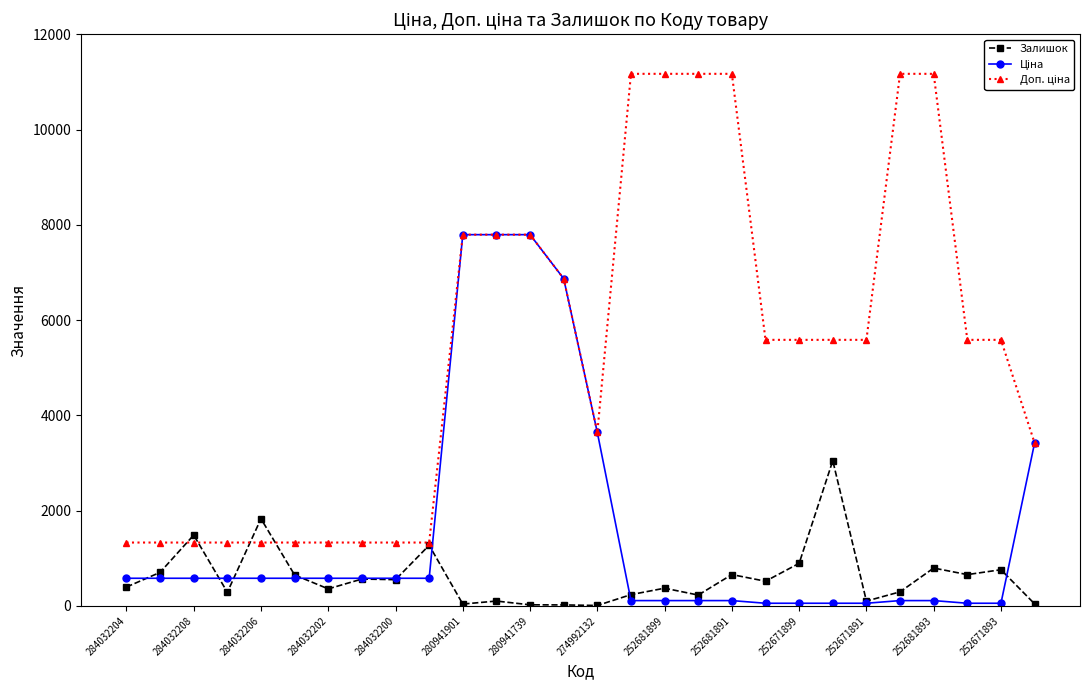

How many lines are shown in the chart?

3